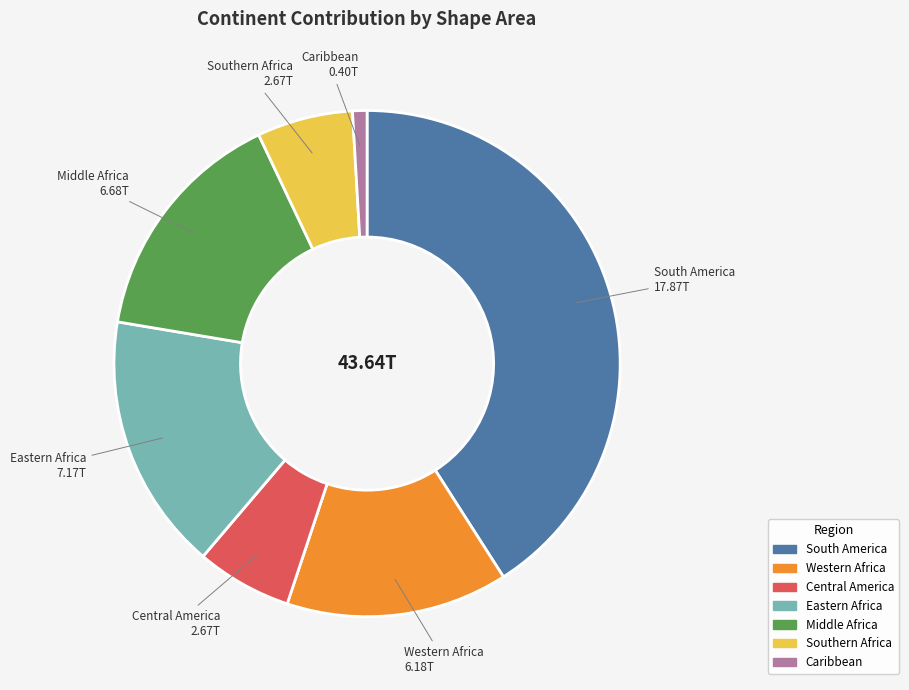

Is the sum of Central America and Western Africa greater than half?

No